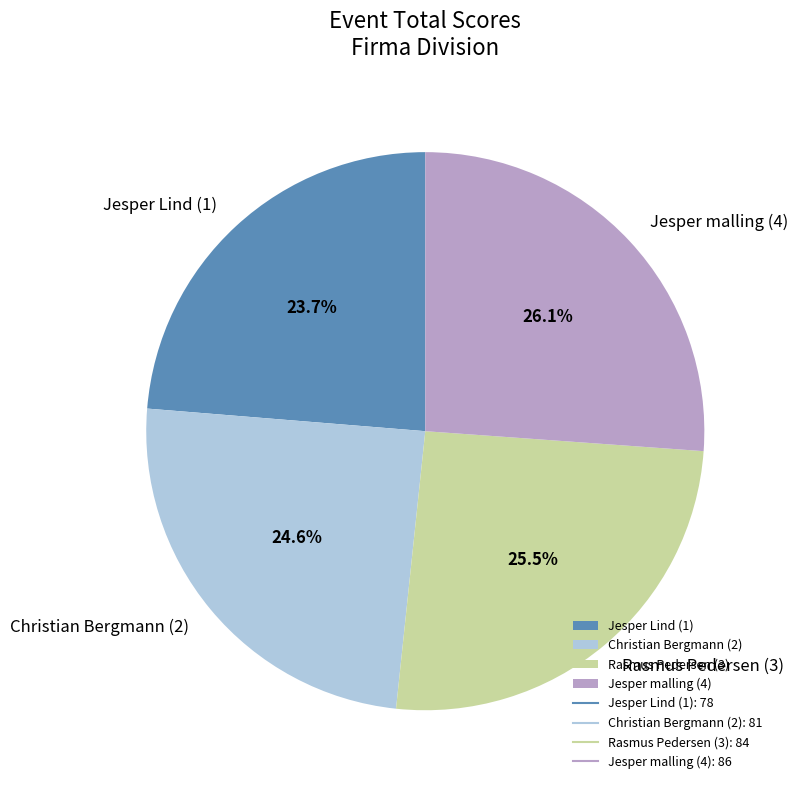

Count the number of slices in the pie.

4